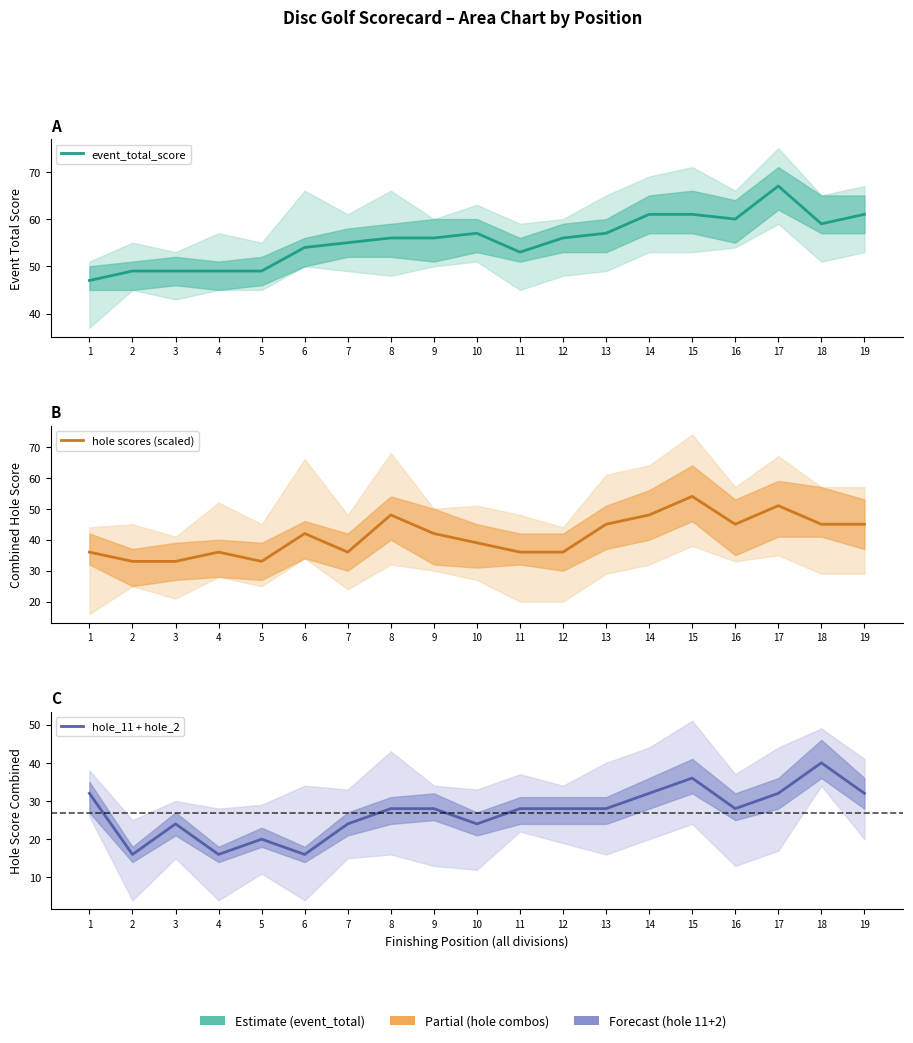

Which category has the highest value in the event_total_score series?

17